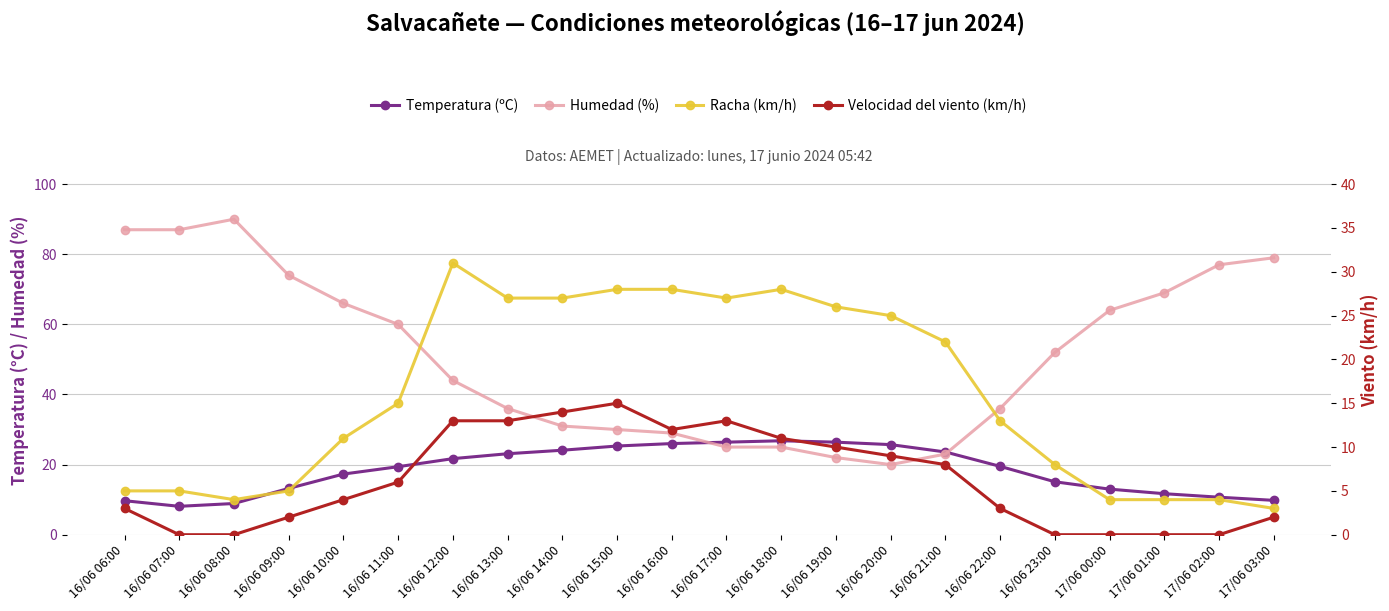

What is the difference between the highest and lowest values at 16/06 14:00?

17.0